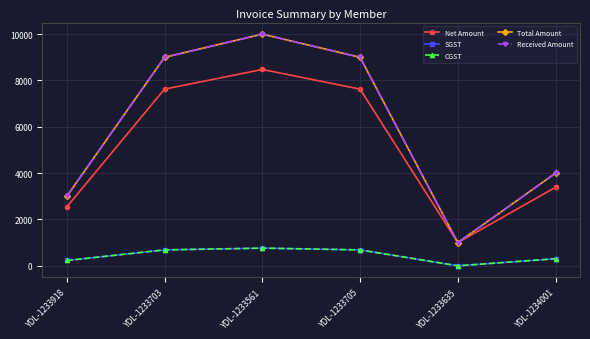

Is it true that Received Amount equals 5657.8 at YDL-1234001?

False